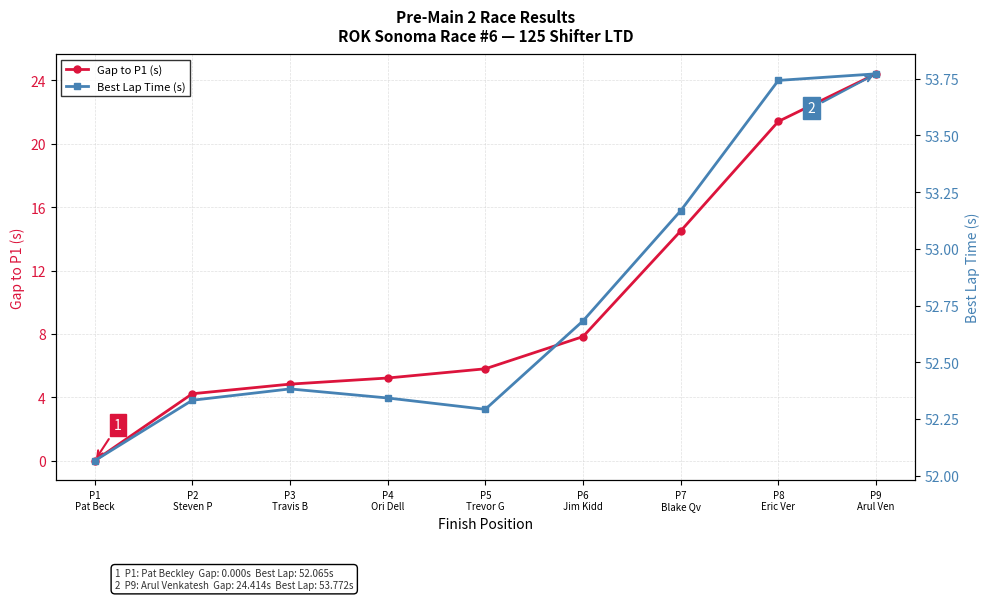

What is the sum of the Gap to P1 (s) values at P7
Blake Qv and P8
Eric Ver?

35.9